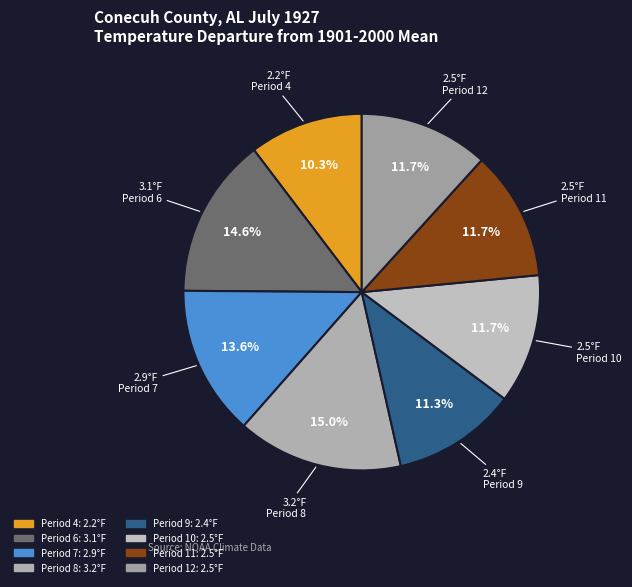

Is there a majority slice in this chart?

No